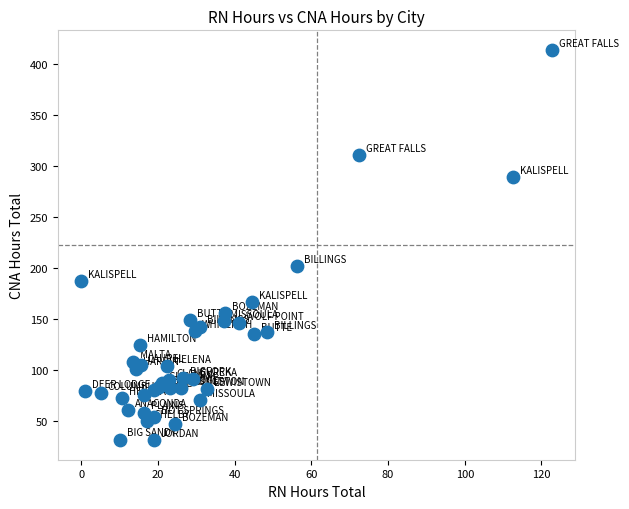

What Y value in the scatter plot is closest to 222?

202.4